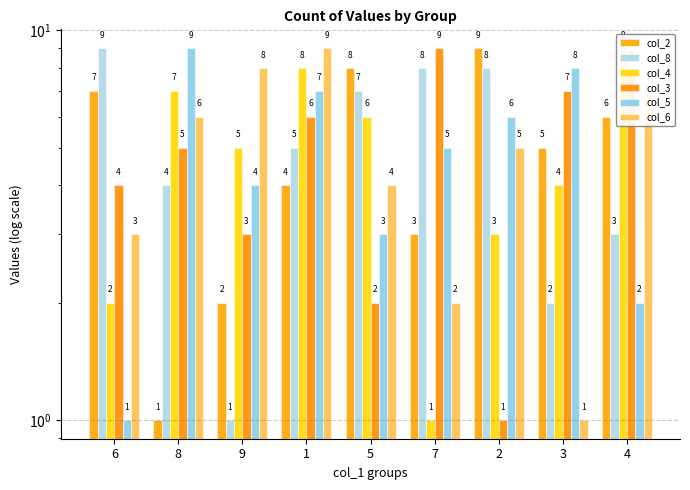

At which label does col_8 first exceed 5?

6